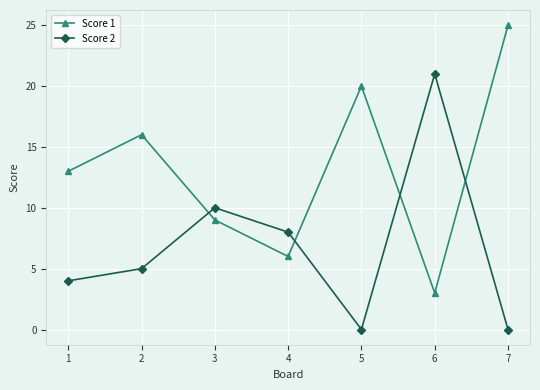

How many series are shown in this chart?

2